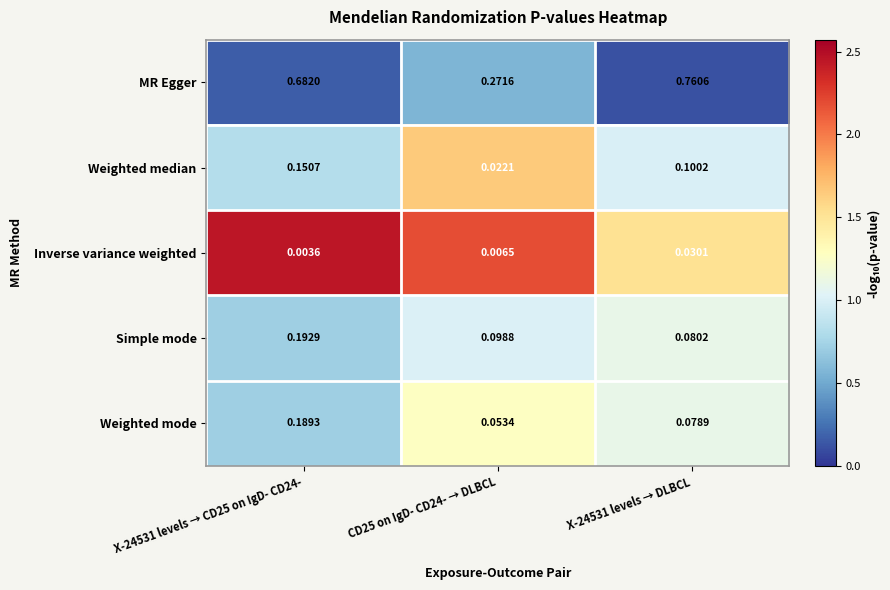

List the series in order of their peak value, highest first.

MR Egger, Simple mode, Weighted mode, Weighted median, Inverse variance weighted